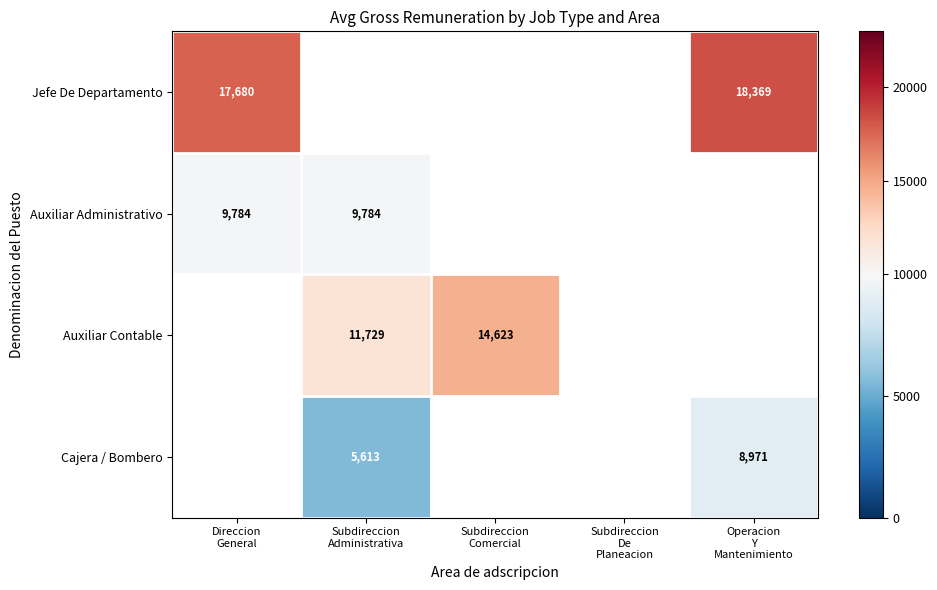

What value does the Auxiliar Contable series have at Subdireccion Comercial?

14623.0